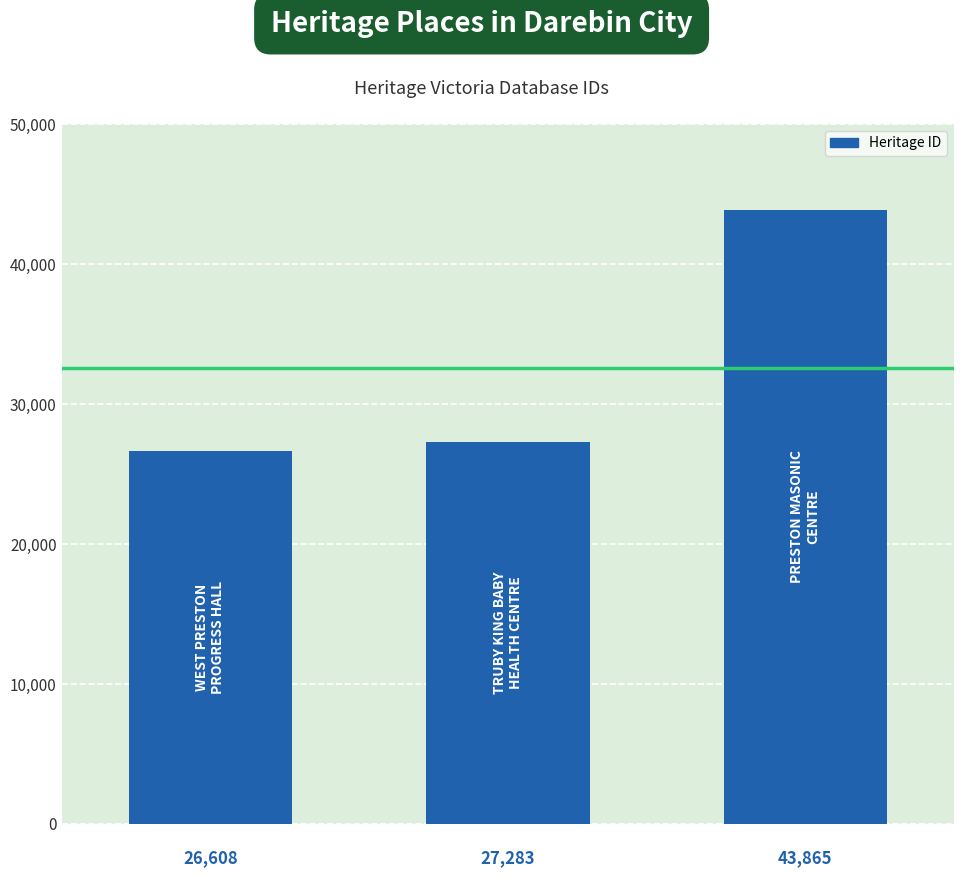

What is the smallest value displayed?

26608